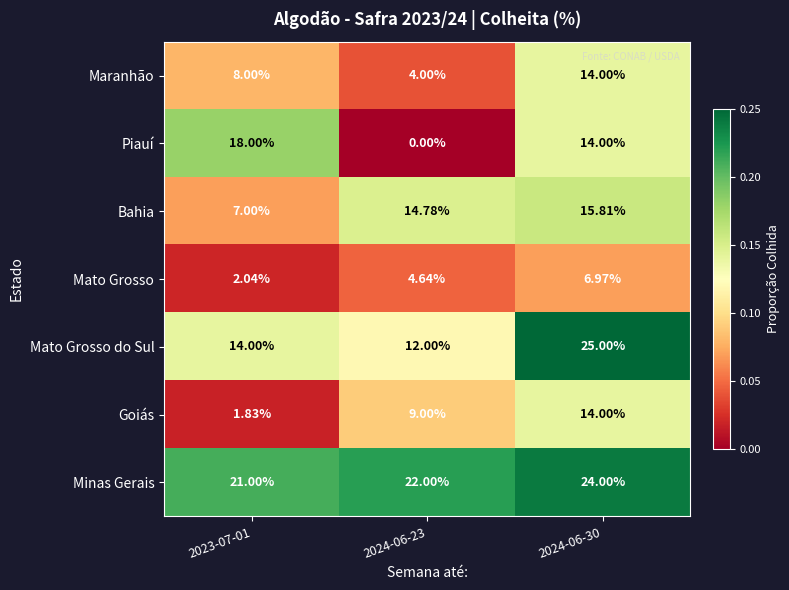

Is the value of Minas Gerais at 2023-07-01 greater than the value of Mato Grosso do Sul at 2023-07-01?

Yes